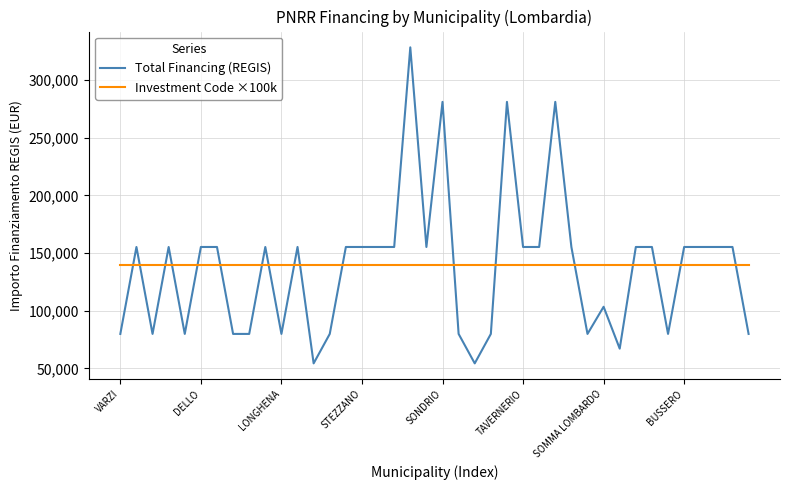

How many times do Investment Code ×100k and Total Financing (REGIS) cross each other?

18